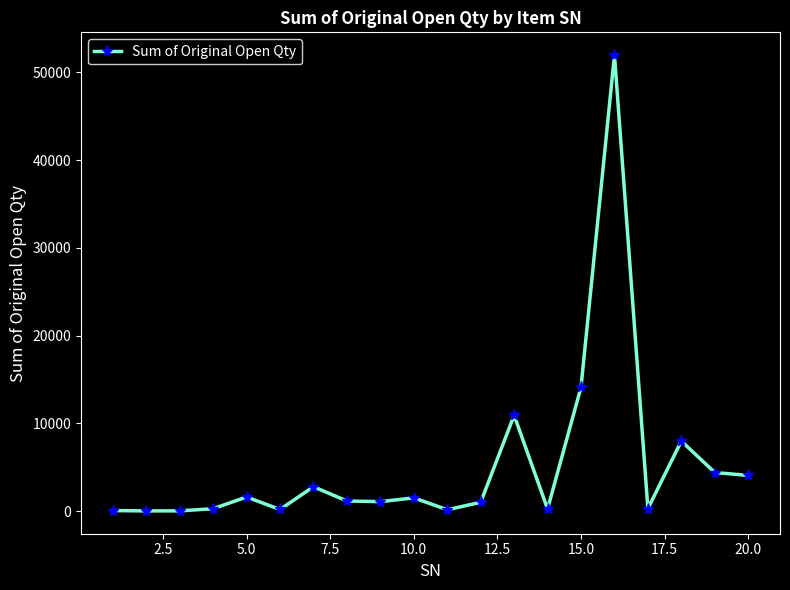

What is the average value?

5187